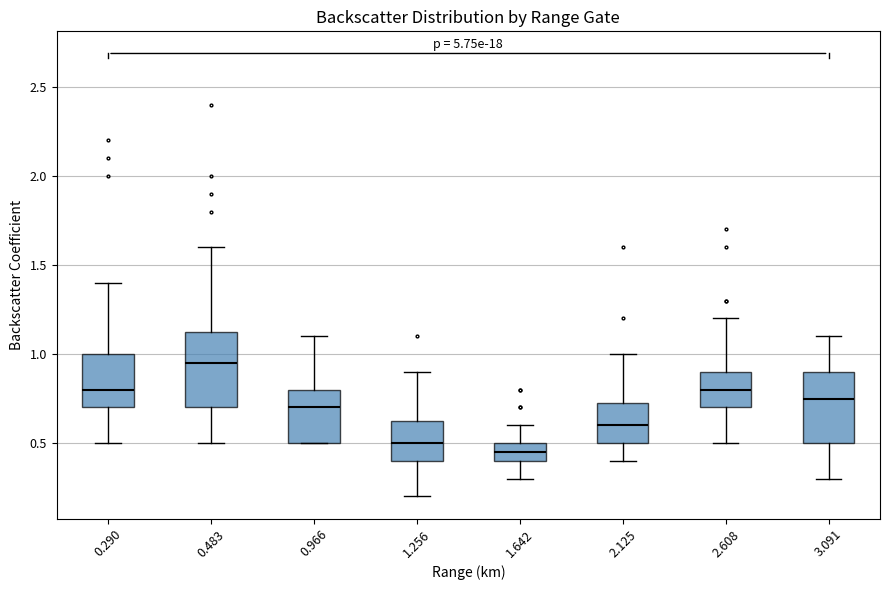

Reading left to right, transcribe this box plot: for each box, give where its median line is, the range the box spans, and where its two whiskers end, as read against the y-axis. The values are not printed on the chart, so give them approximately, as read against the axis.

0.290: median 0.80, box 0.70 to 1.00, whiskers 0.50 to 1.40
0.483: median 0.95, box 0.70 to 1.15, whiskers 0.50 to 1.60
0.966: median 0.70, box 0.50 to 0.80, whiskers 0.50 to 1.10
1.256: median 0.50, box 0.40 to 0.65, whiskers 0.20 to 0.90
1.642: median 0.45, box 0.40 to 0.50, whiskers 0.30 to 0.60
2.125: median 0.60, box 0.50 to 0.75, whiskers 0.40 to 1.00
2.608: median 0.80, box 0.70 to 0.90, whiskers 0.50 to 1.20
3.091: median 0.75, box 0.50 to 0.90, whiskers 0.30 to 1.10